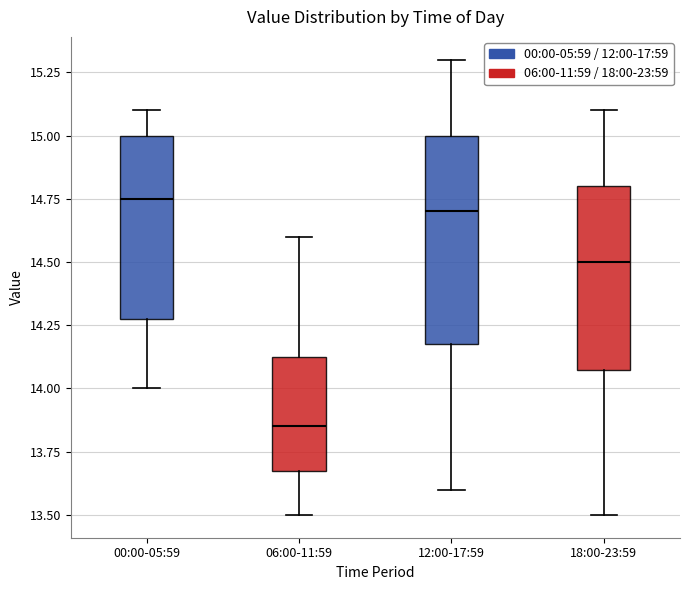

Reading left to right, transcribe this box plot: for each box, give where its median line is, the range the box spans, and where its two whiskers end, as read against the y-axis. The values are not printed on the chart, so give them approximately, as read against the axis.

00:00-05:59: median 14.75, box 14.30 to 15.00, whiskers 14.00 to 15.10
06:00-11:59: median 13.85, box 13.70 to 14.15, whiskers 13.50 to 14.60
12:00-17:59: median 14.70, box 14.20 to 15.00, whiskers 13.60 to 15.30
18:00-23:59: median 14.50, box 14.10 to 14.80, whiskers 13.50 to 15.10